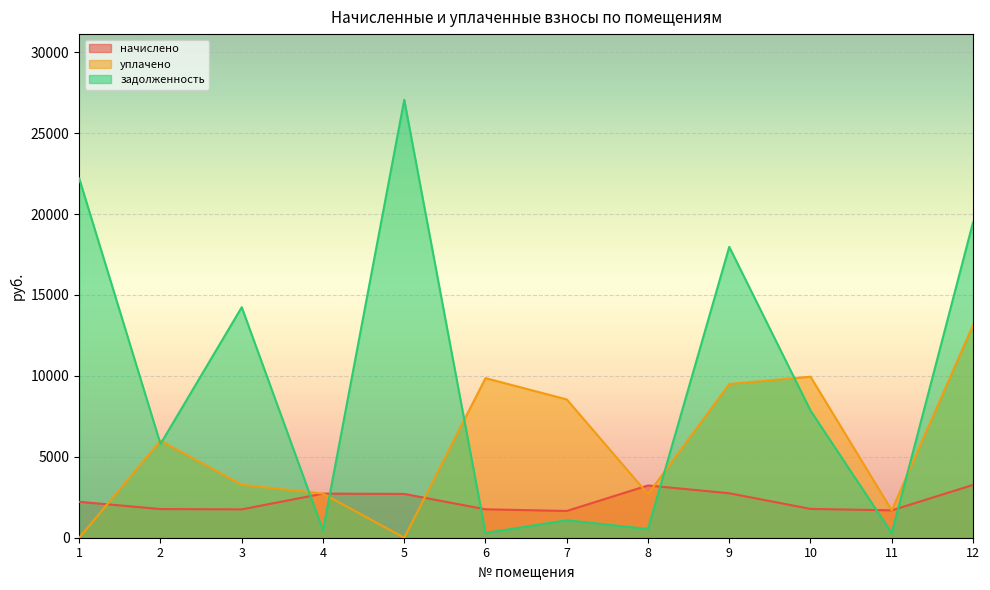

Is it true that задолженность equals 724.9 at 4?

False